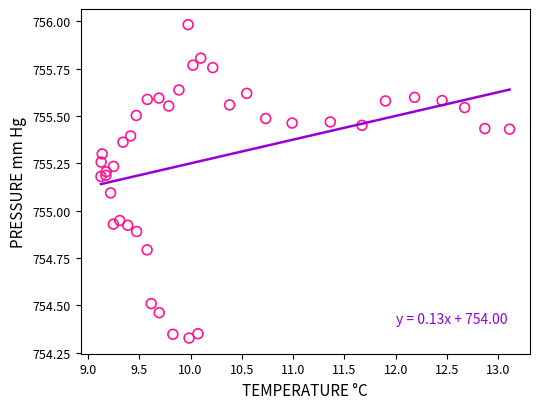

What is the range of Y values (max minus min)?

1.7